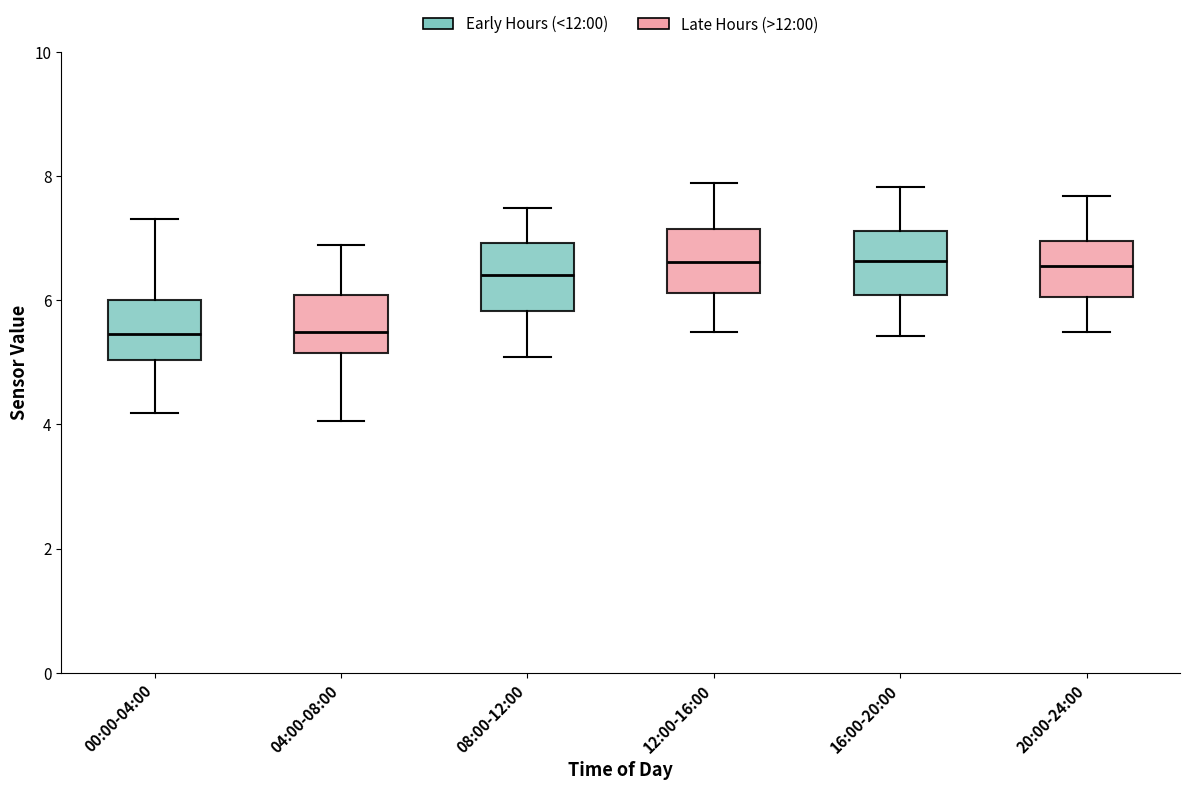

Where does the median line of the box for 00:00-04:00 sit on the y-axis? The values are not printed on the chart, so give them approximately, as read against the axis.

5.4